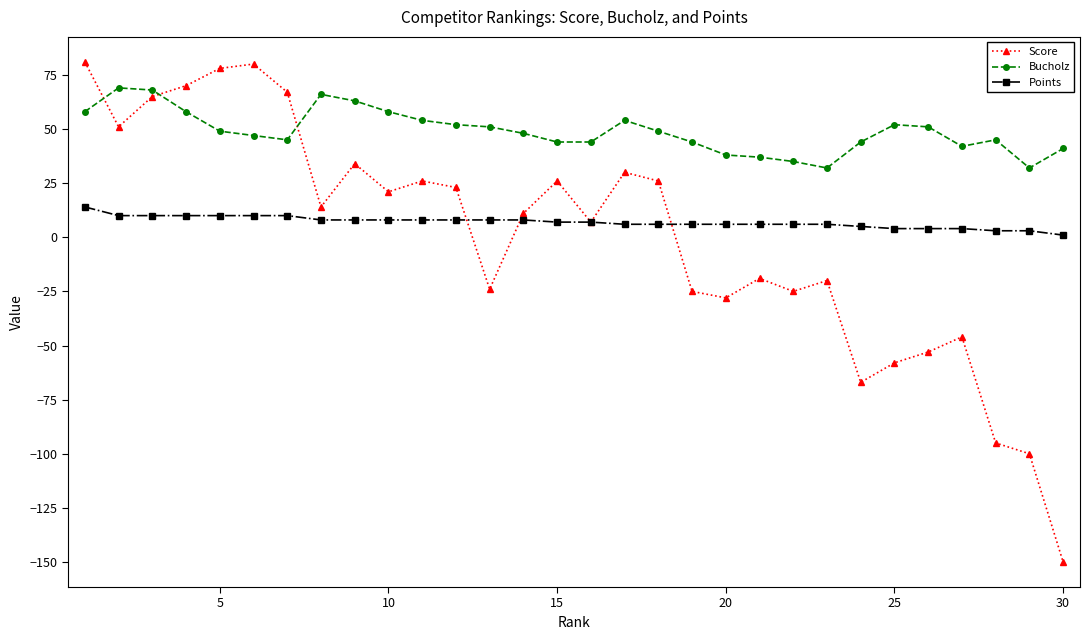

After their last crossing, which series has the higher values: Bucholz or Score?

Bucholz